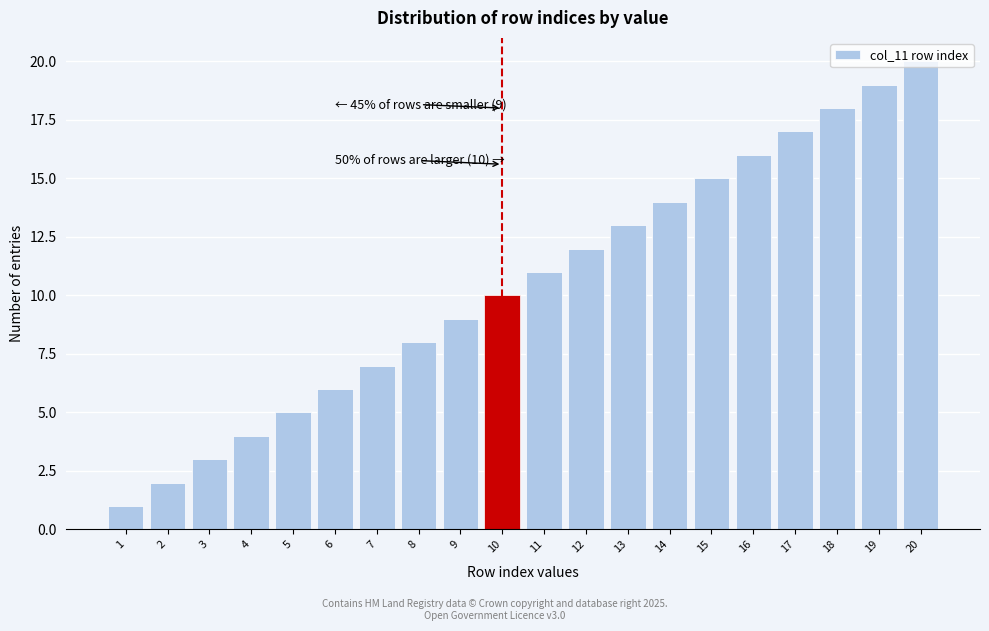

List the labels in order of value, smallest first.

1, 2, 3, 4, 5, 6, 7, 8, 9, 10, 11, 12, 13, 14, 15, 16, 17, 18, 19, 20